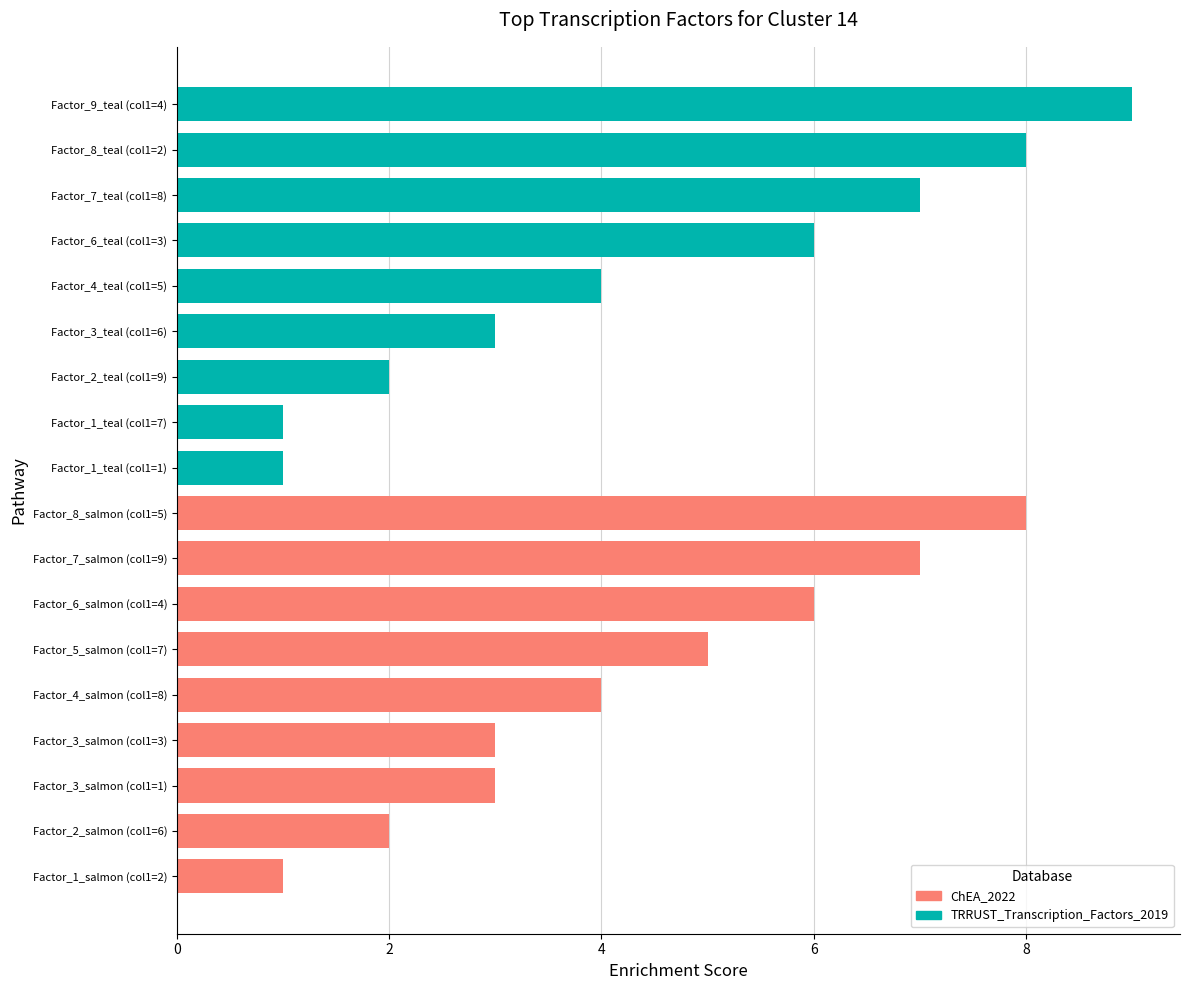

The value of group_salmon at 0 is 14. True or false?

False